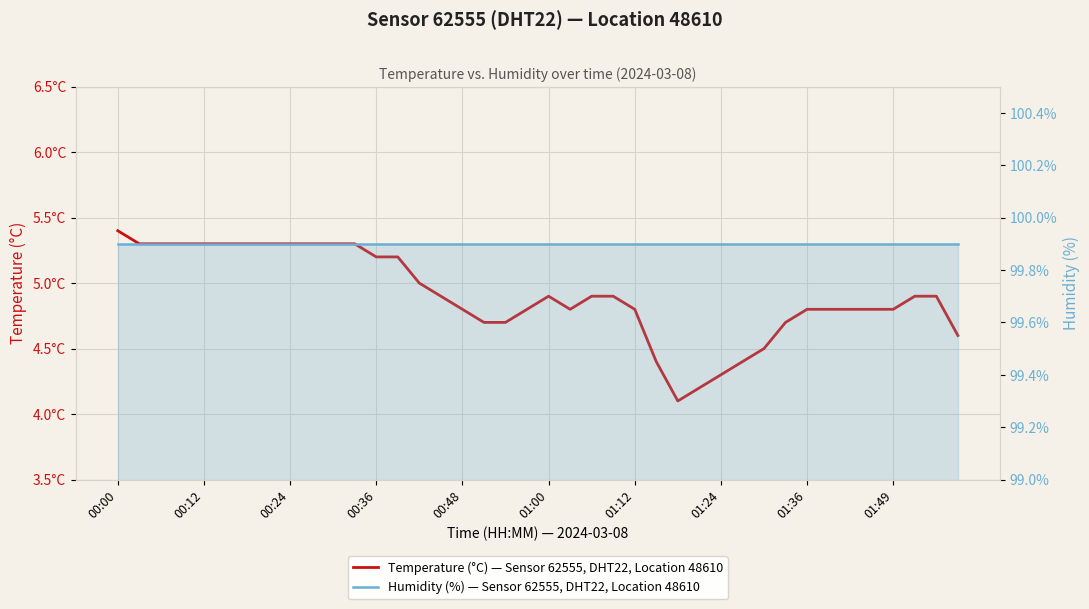

Is it true that Humidity (%) — Sensor 62555, DHT22, Location 48610 equals 146.3 at 31?

False